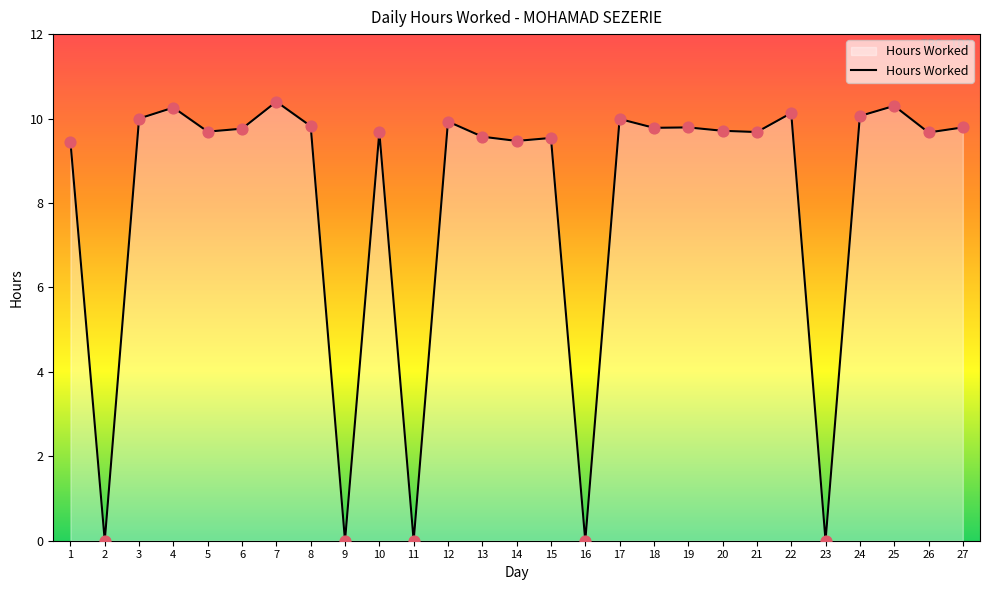

Between 10 and 3, which is larger?

3